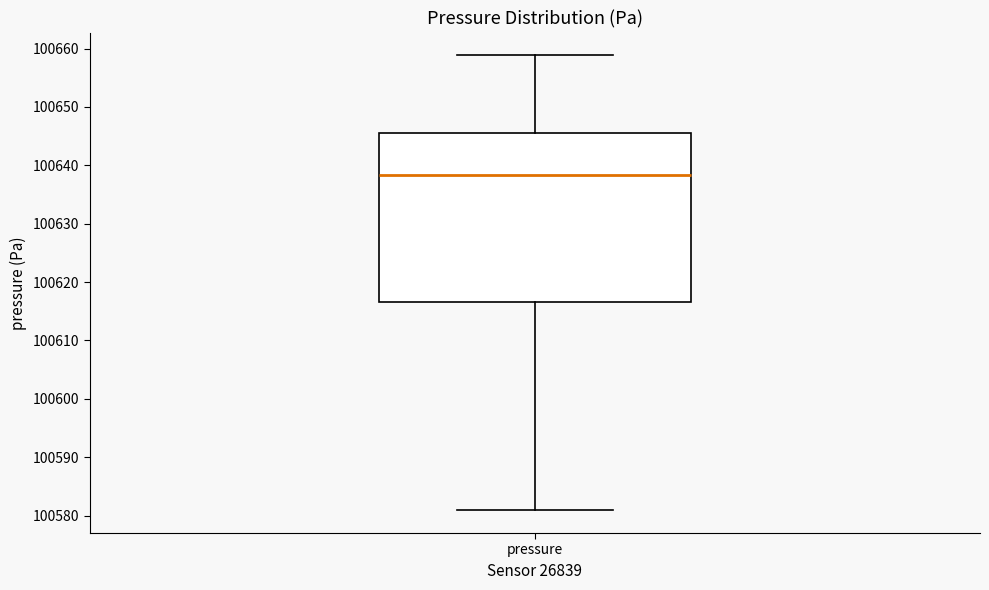

Where does the median line of the box for pressure sit on the y-axis? The values are not printed on the chart, so give them approximately, as read against the axis.

100638